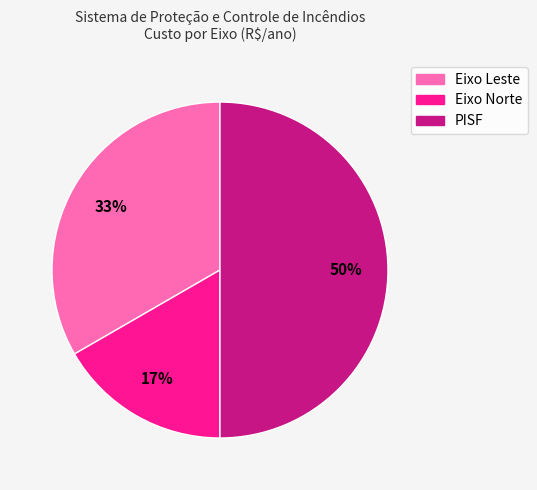

The PISF slice represents 50% of the pie. True or false?

True